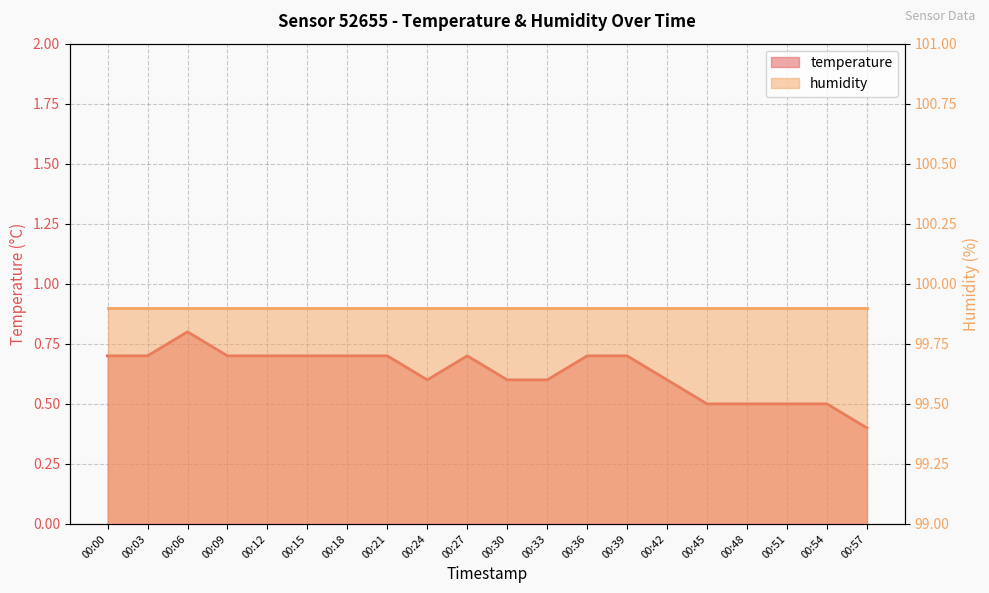

The value at 00:36 is 0.7. True or false?

True